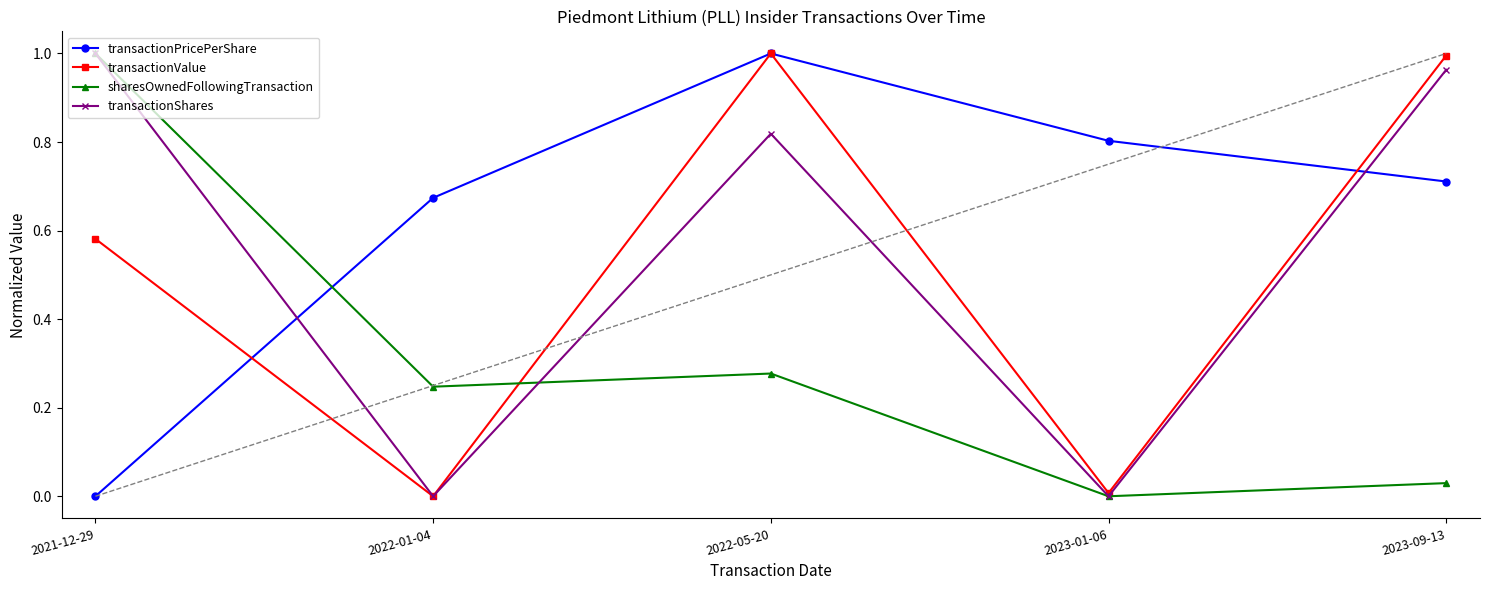

What is the sum of all transactionValue values?

2.6